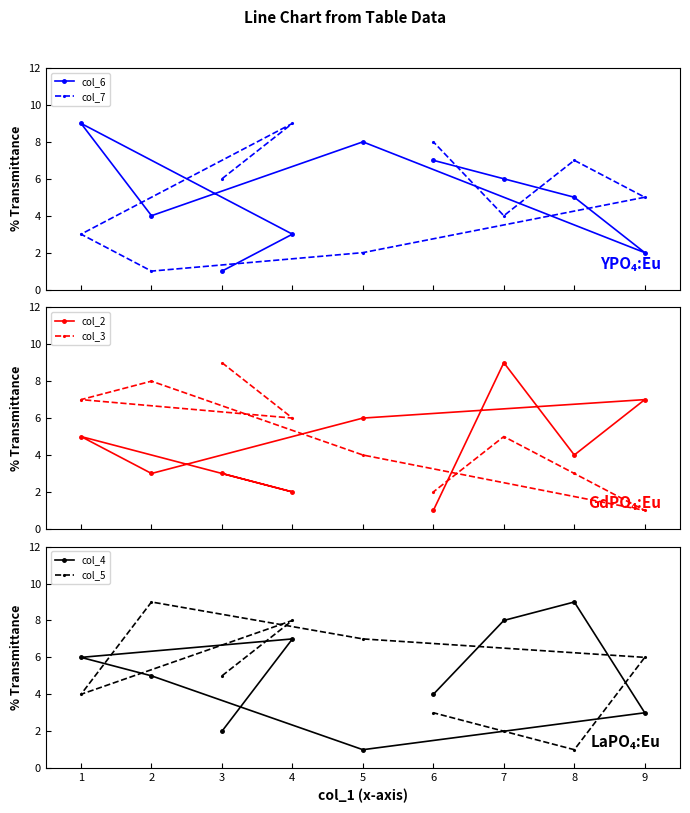

Which series has the largest total across all categories?

col_6